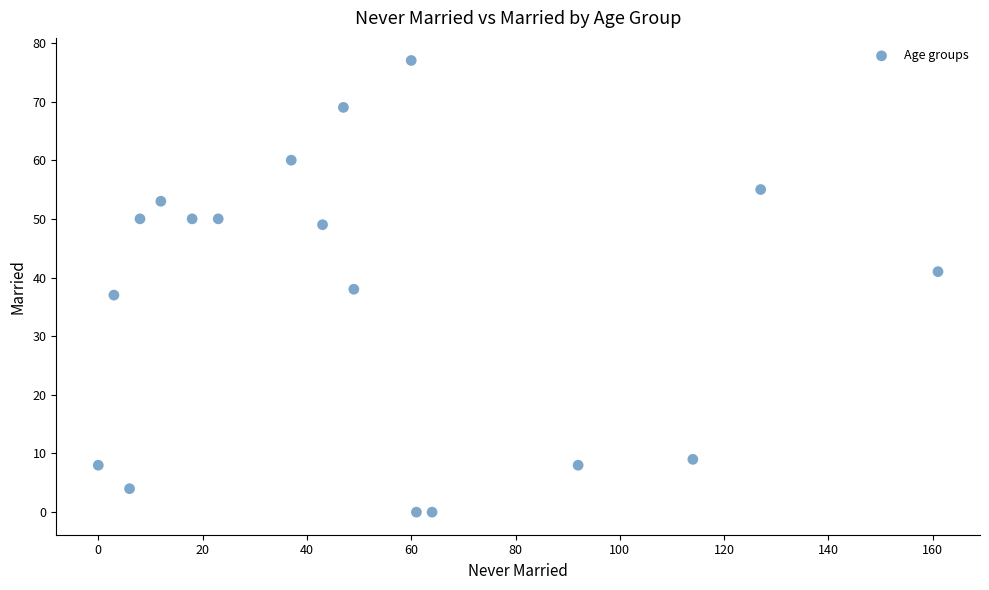

What is the range of X values (max minus min)?

161